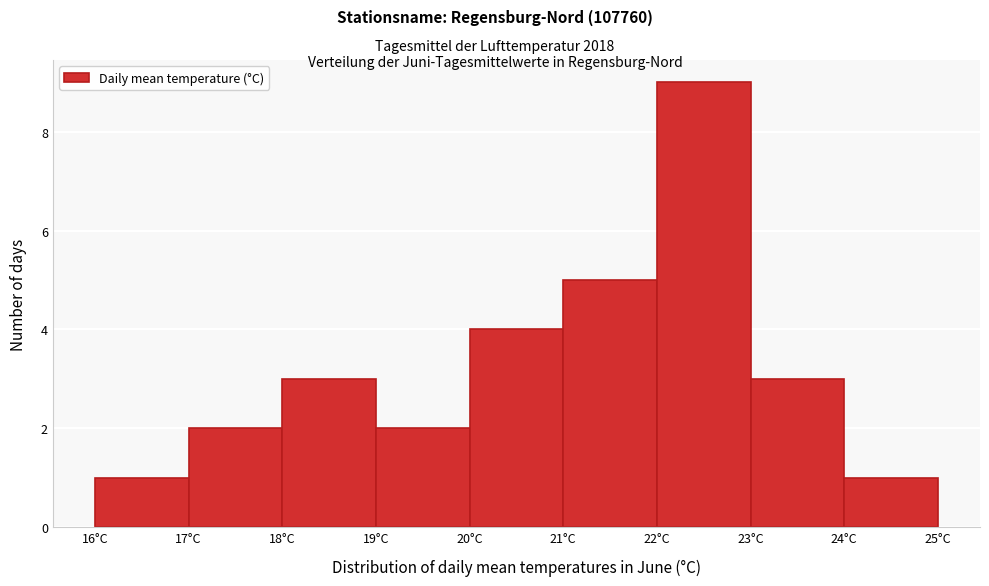

Reading left to right, list every bar in this chart as the range it spans on the x-axis followed by its height. The values are not printed on the chart, so give them approximately, as read against the axis.

16 to 17: 1
17 to 18: 2
18 to 19: 3
19 to 20: 2
20 to 21: 4
21 to 22: 5
22 to 23: 9
23 to 24: 3
24 to 25: 1